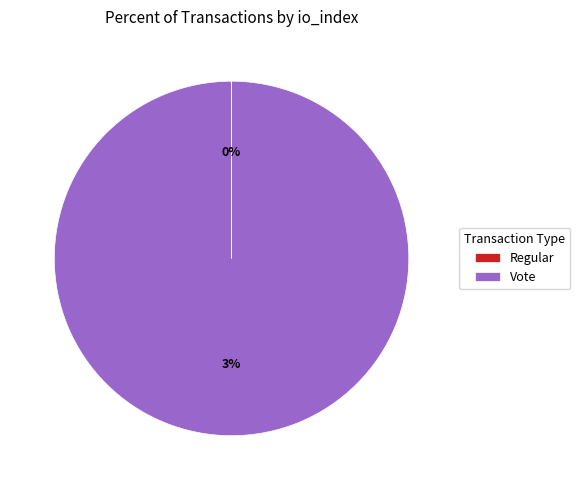

Count the number of slices in the pie.

2